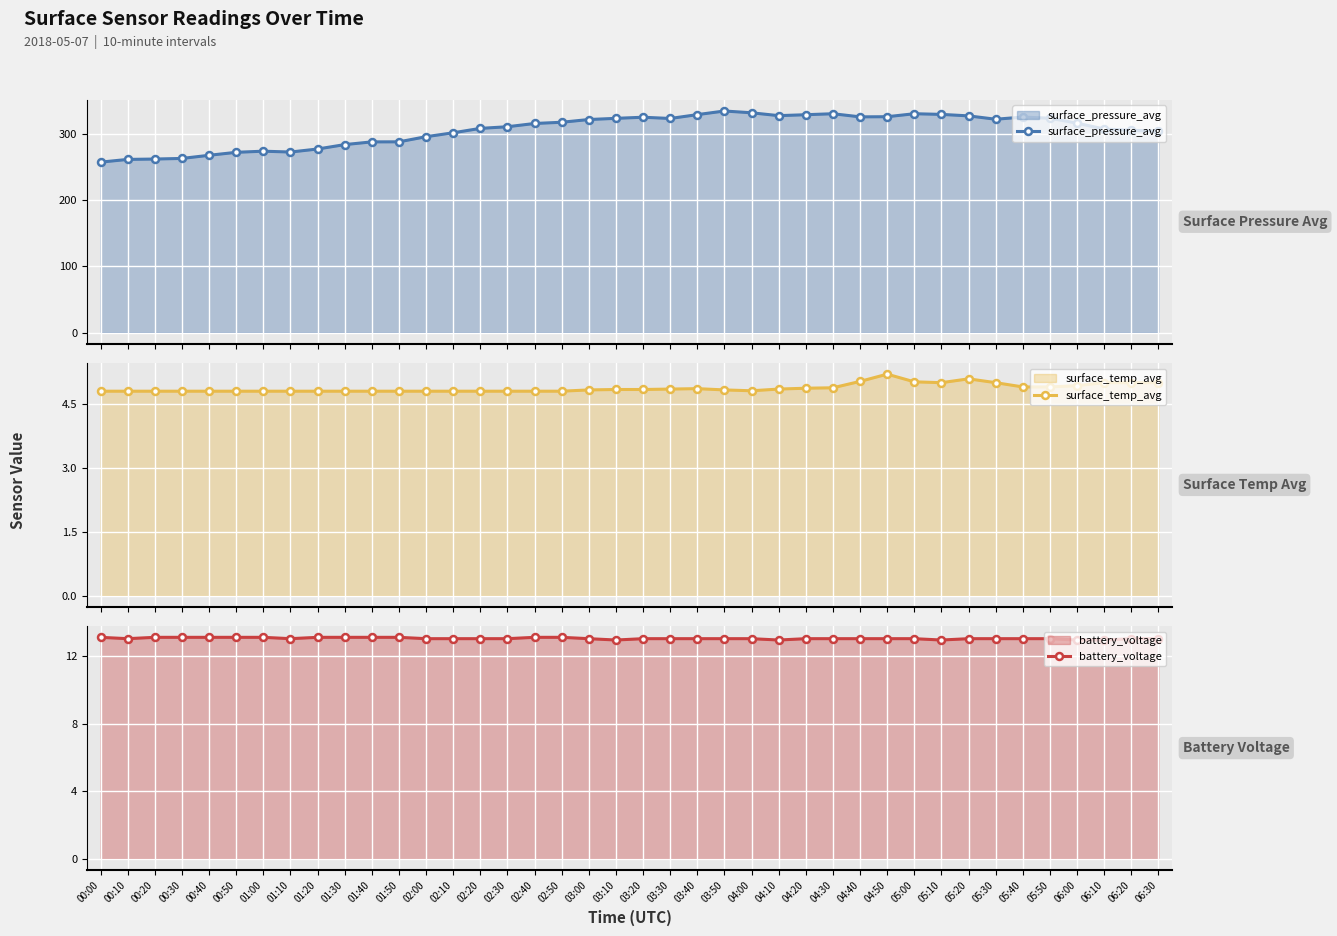

At which category is the sum across all series the highest?

03:50